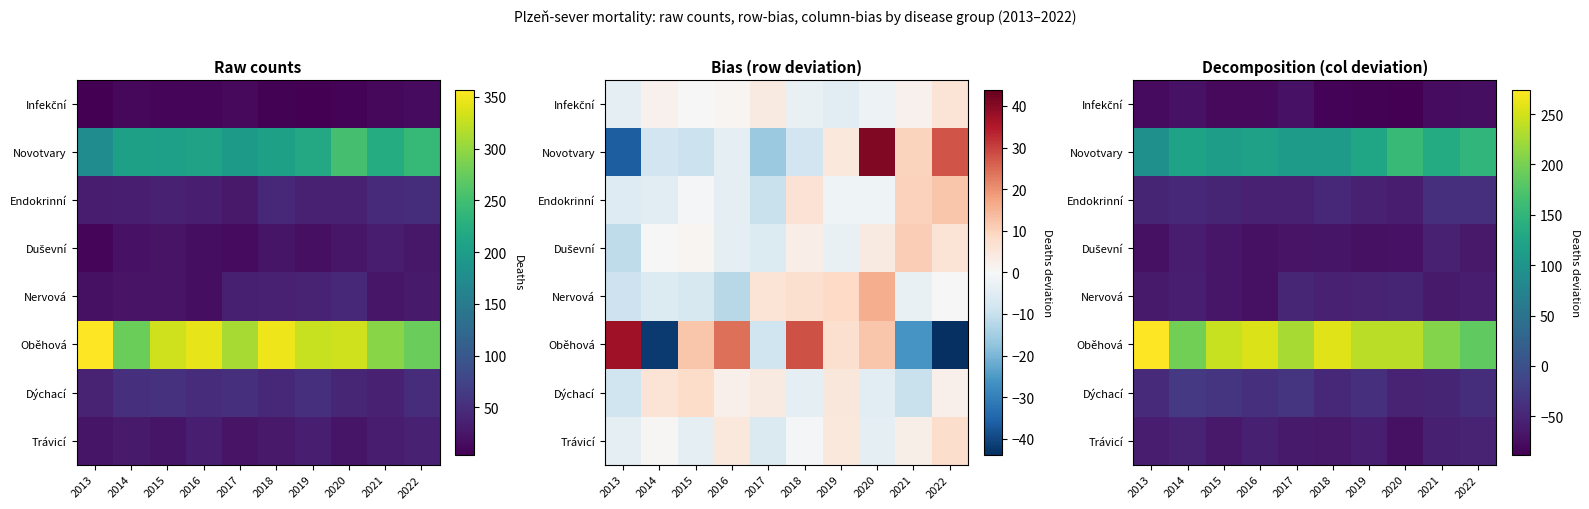

Which series changed the most between 2019 and 2021?

Oběhová